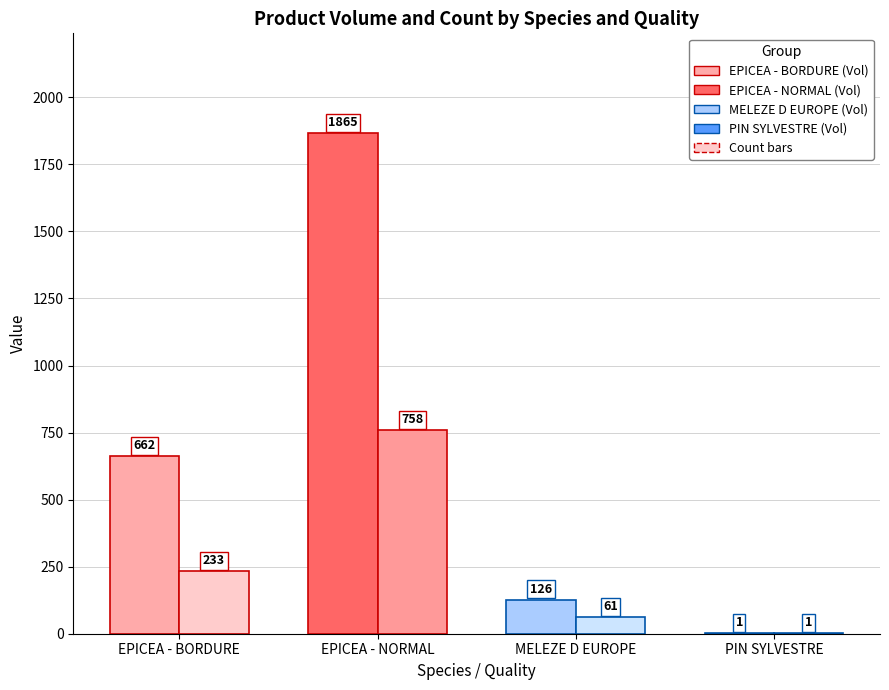

Which label corresponds to the largest value in the chart?

EPICEA - NORMAL